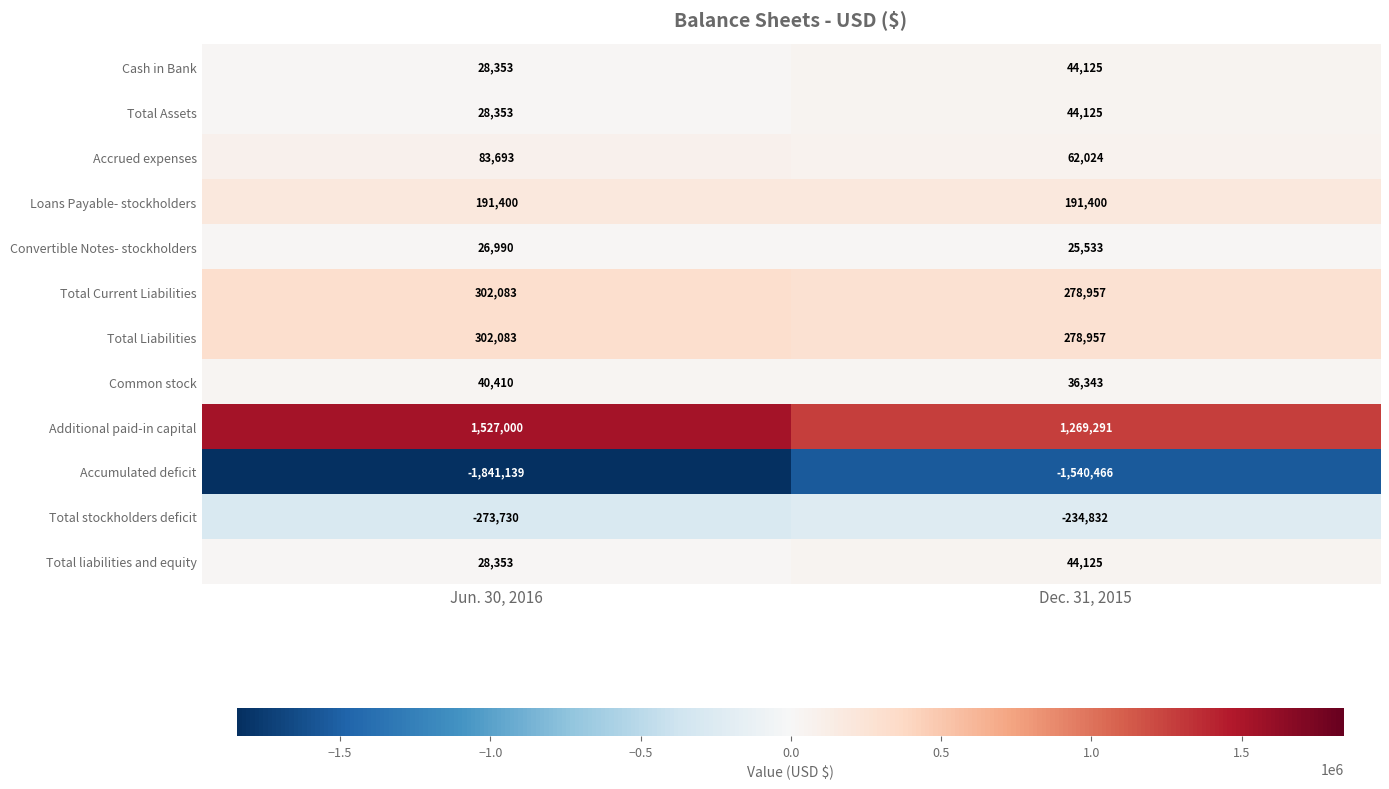

Between Jun. 30, 2016 and Dec. 31, 2015, which series saw the biggest shift?

Accumulated deficit